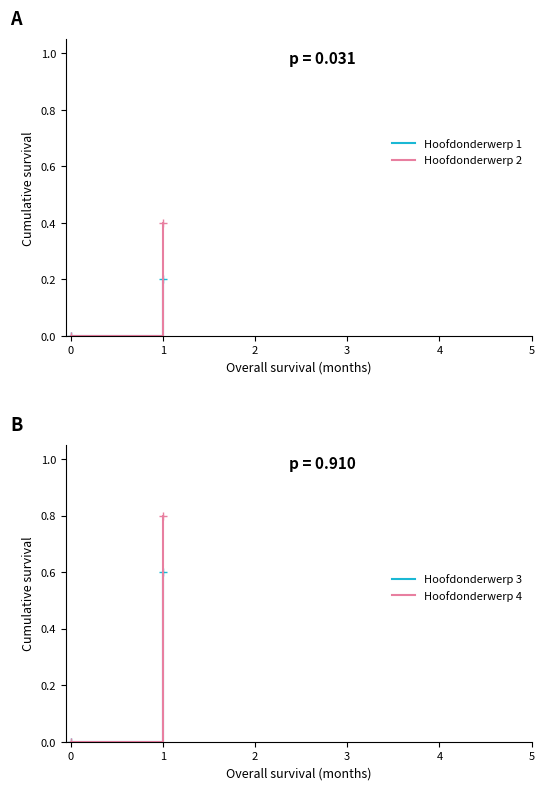

What is the total value across all series at 1?

2.0